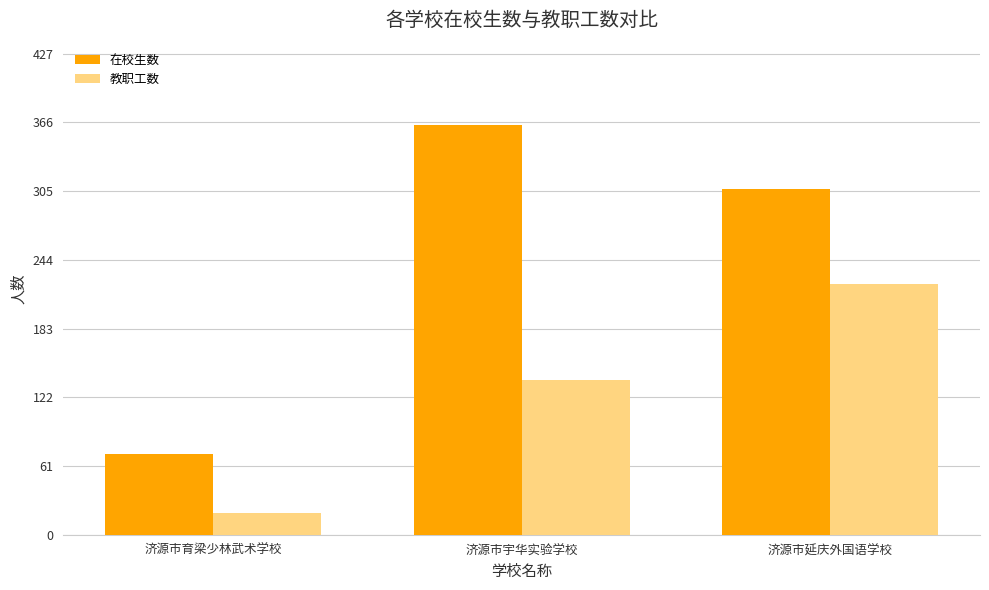

What is the label of the 3rd bar from the left?

济源市延庆外国语学校